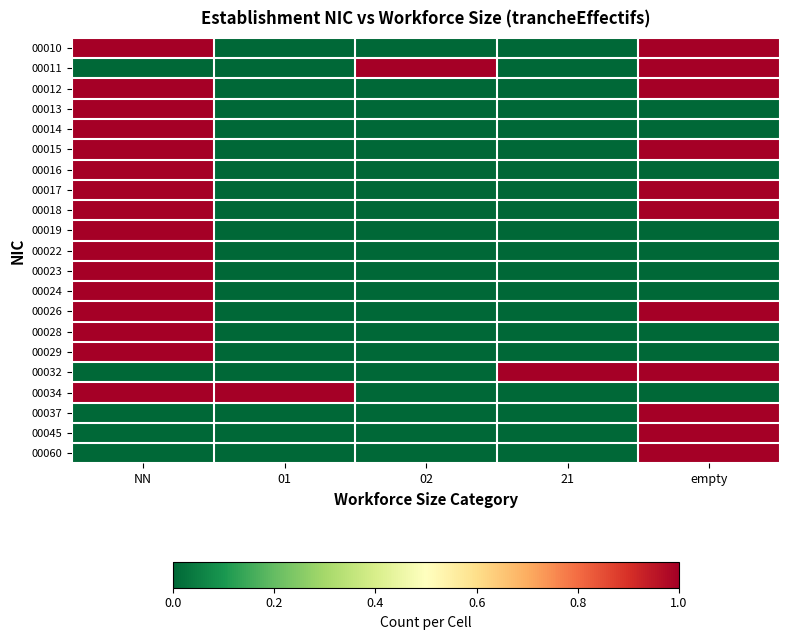

Between 02 and 21, which is larger?

02